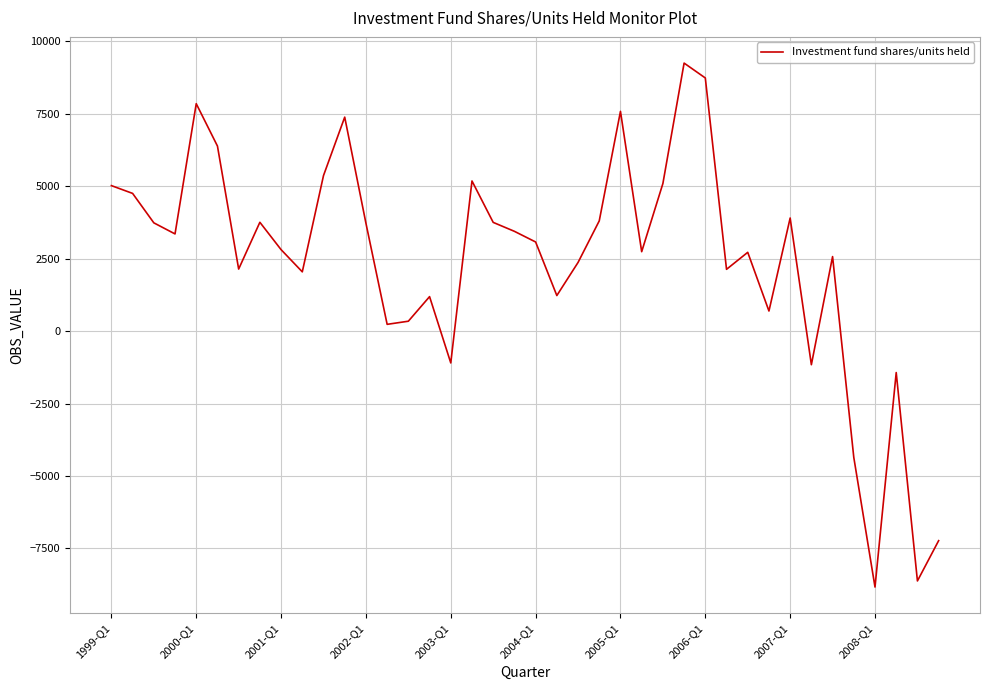

What is the greatest value displayed?

9239.1